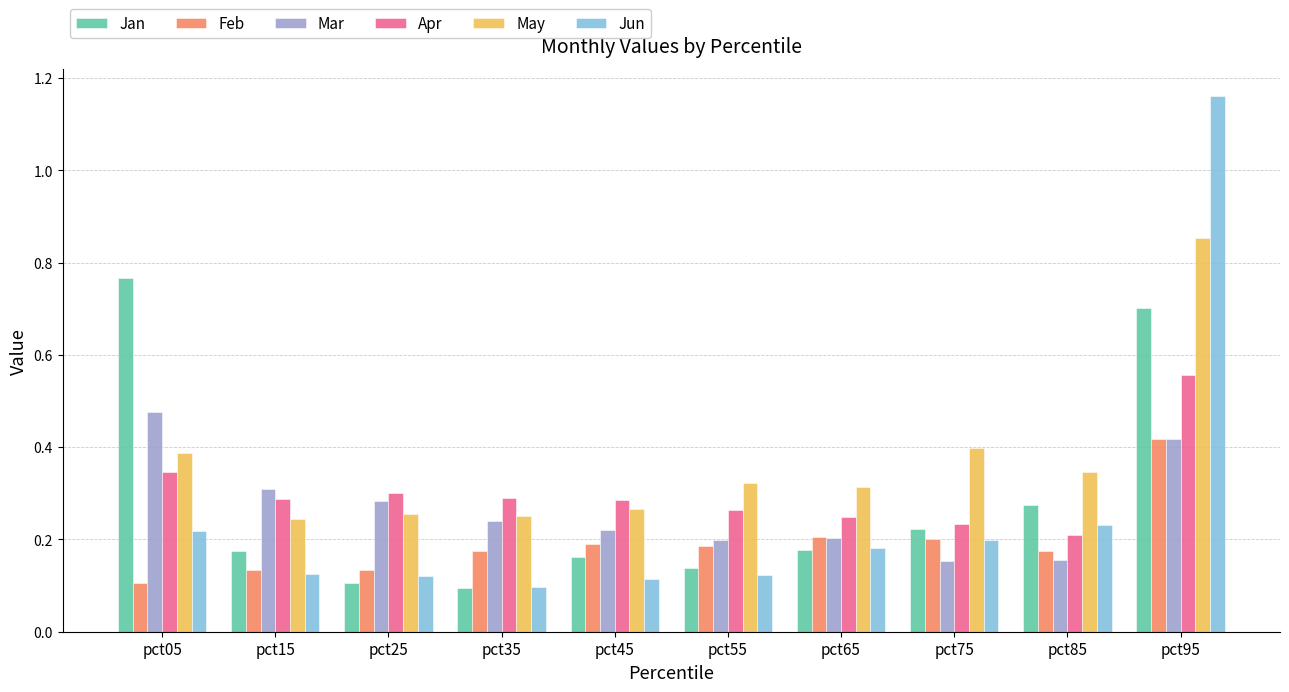

List the series in order of their peak value, highest first.

Jun, May, Jan, Apr, Mar, Feb